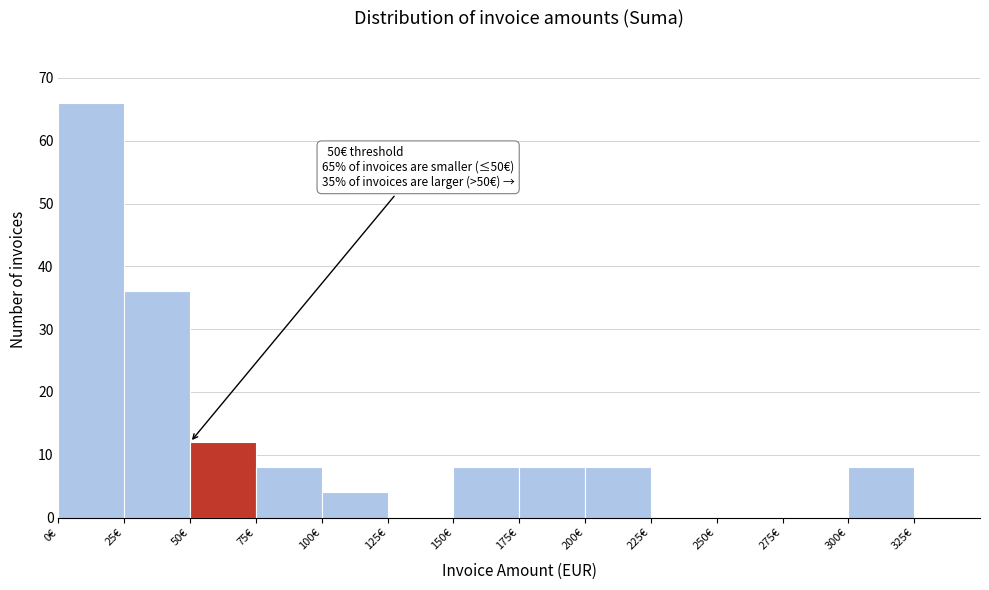

Which range on the x-axis has the tallest bar?

0 to 25